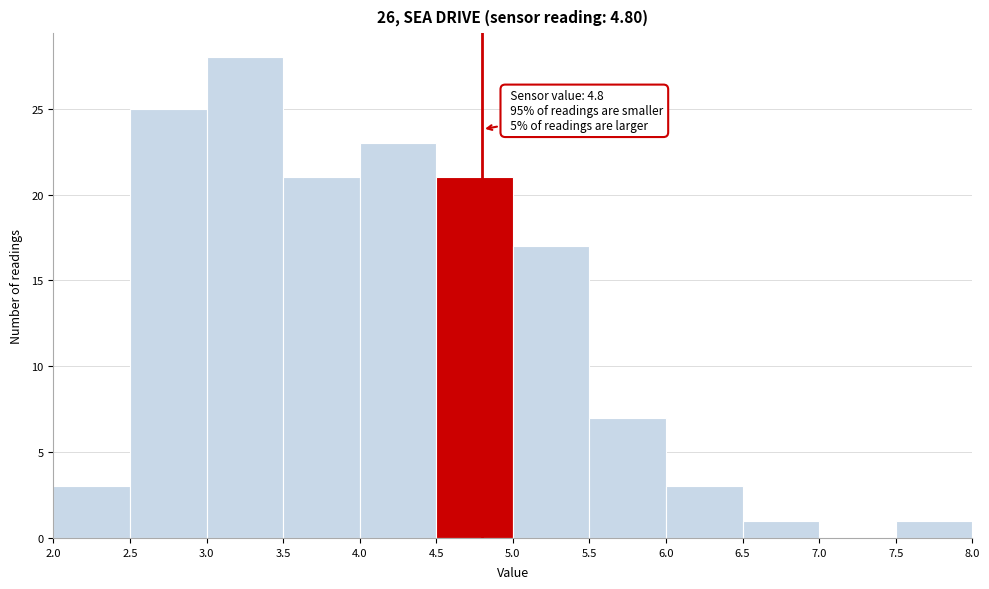

Which range on the x-axis has the tallest bar?

3.0 to 3.5